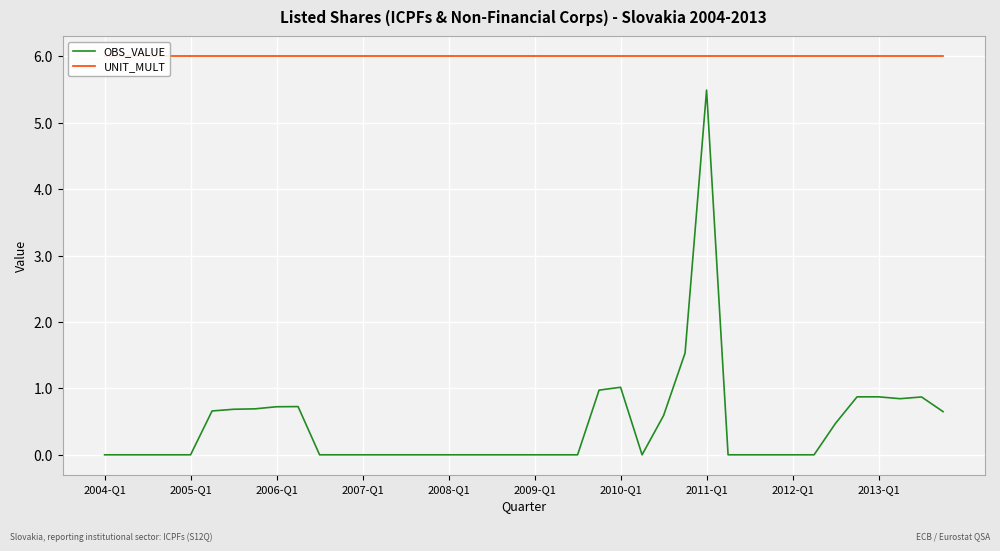

What is the highest value of the UNIT_MULT series?

6.0